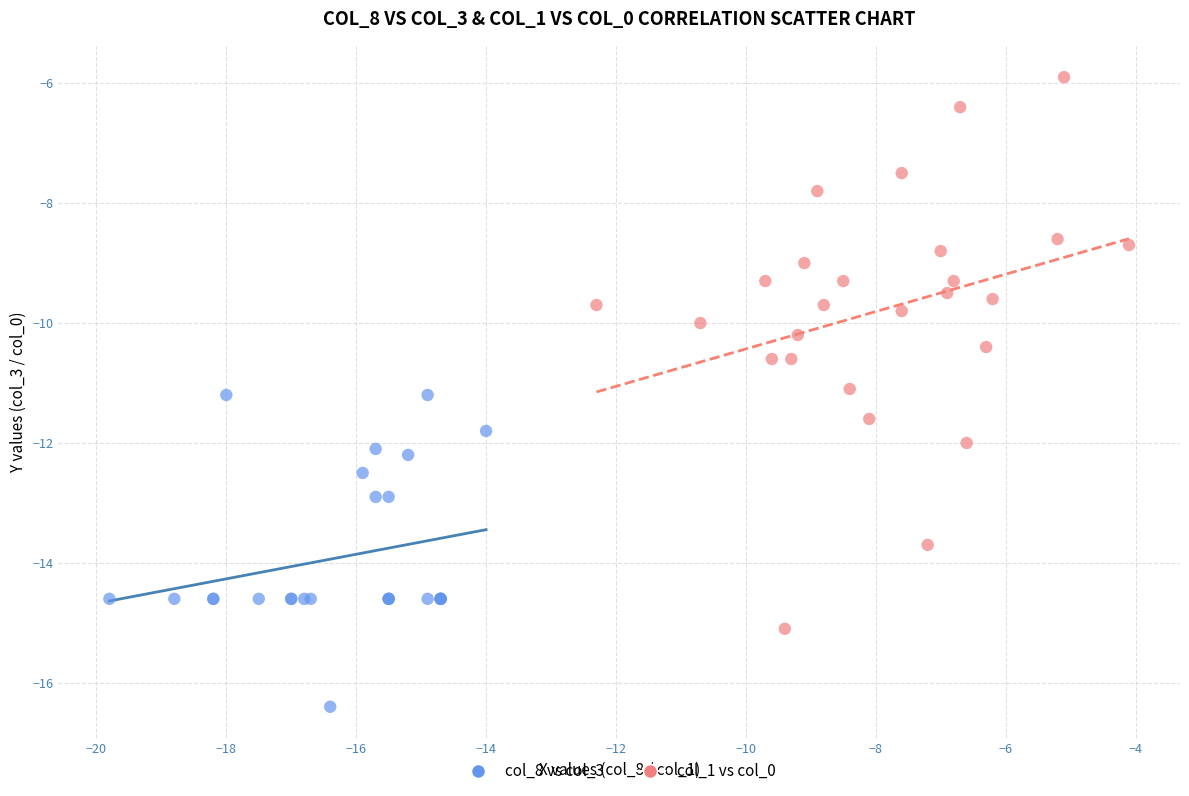

Which series contains the highest Y value?

col_1 vs col_0